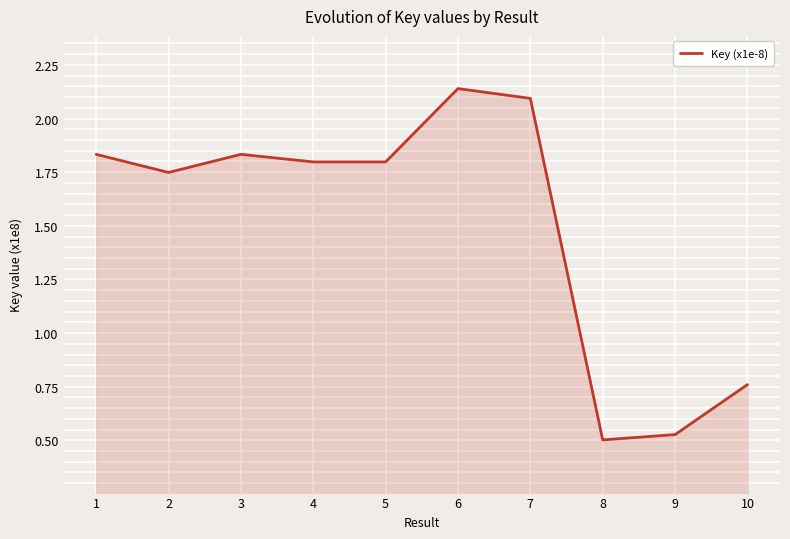

What is the difference between the values at 3 and 6?

0.3